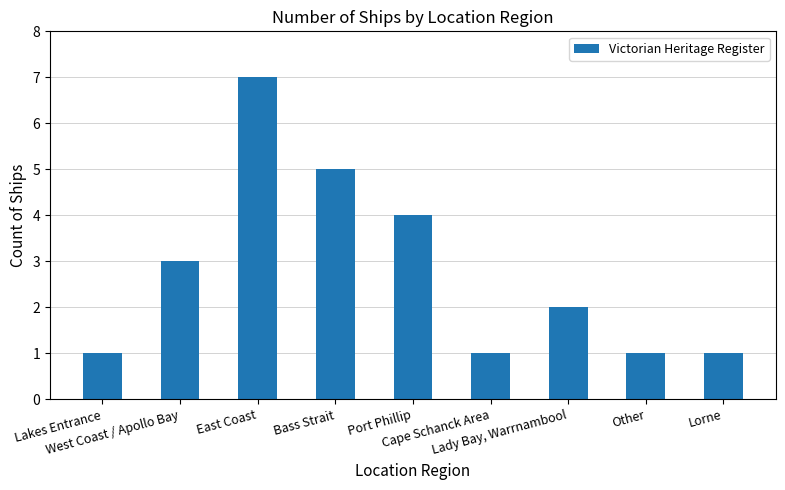

What is the greatest value displayed?

7